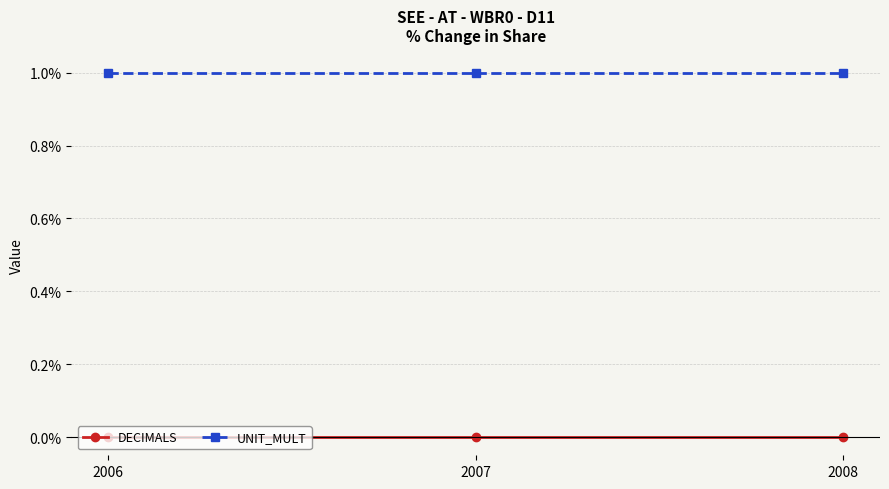

Is the value of DECIMALS at 2006 greater than the value of UNIT_MULT at 2006?

No